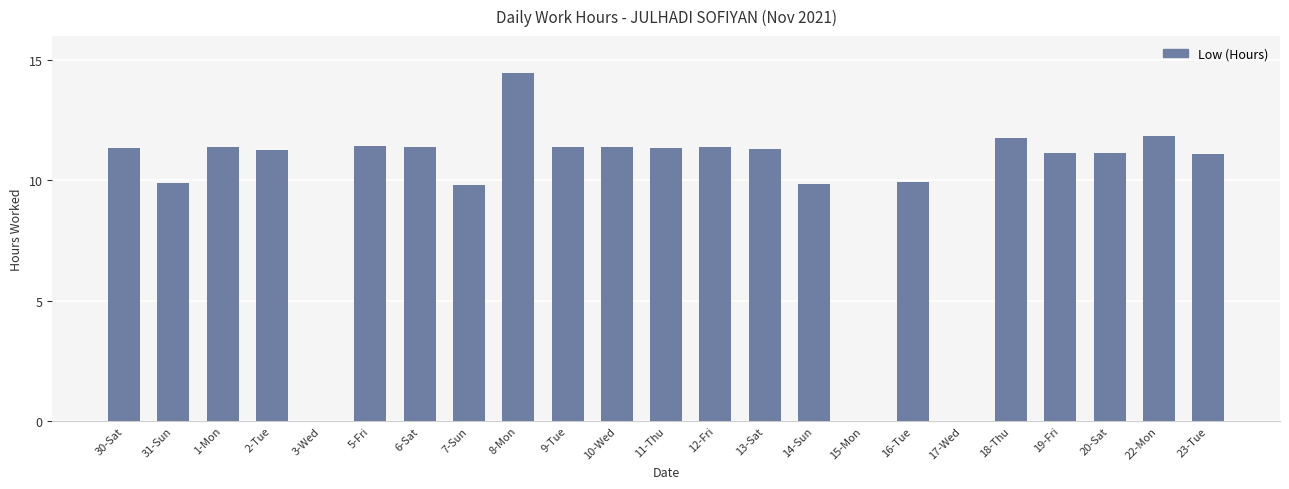

At which category does the chart reach its peak across all series?

8-Mon